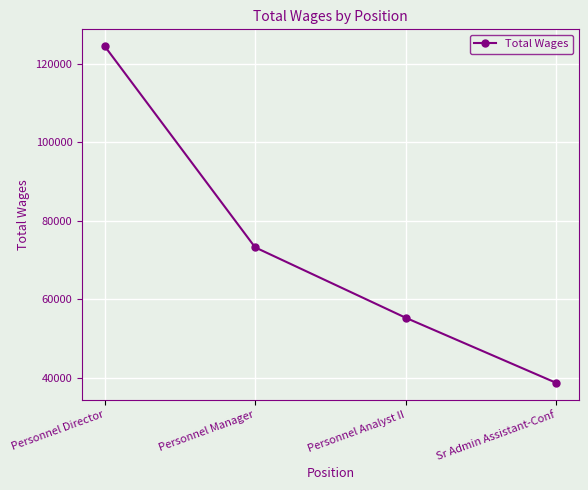

Rank the categories by value from highest to lowest.

Personnel Director, Personnel Manager, Personnel Analyst II, Sr Admin Assistant-Conf